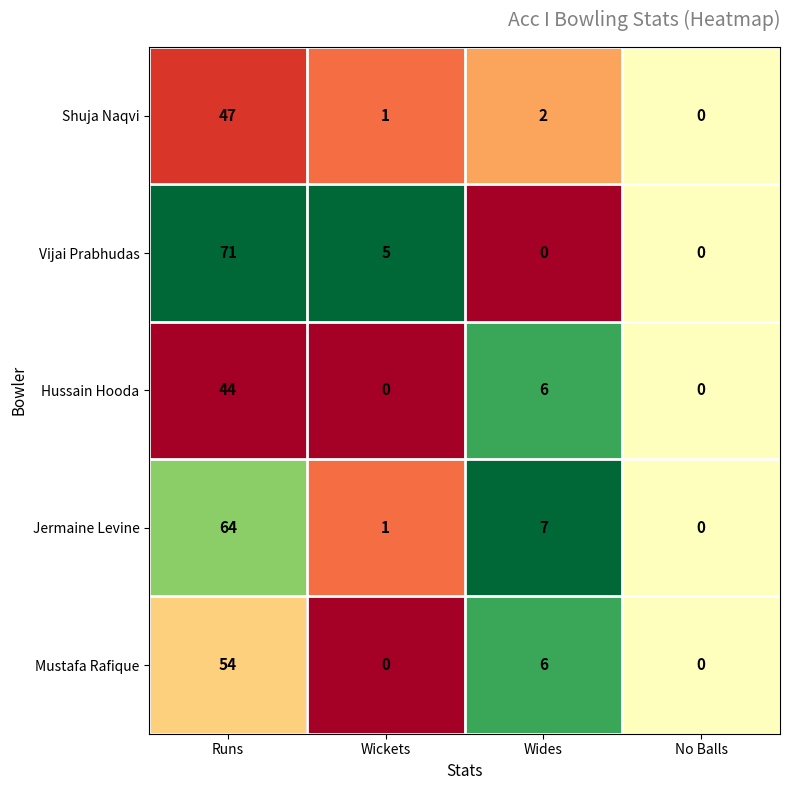

Reading left to right, what are all the values shown in this chart?

Shuja Naqvi: Runs=47	Wickets=1	Wides=2	No Balls=0
Vijai Prabhudas: Runs=71	Wickets=5	Wides=0	No Balls=0
Hussain Hooda: Runs=44	Wickets=0	Wides=6	No Balls=0
Jermaine Levine: Runs=64	Wickets=1	Wides=7	No Balls=0
Mustafa Rafique: Runs=54	Wickets=0	Wides=6	No Balls=0